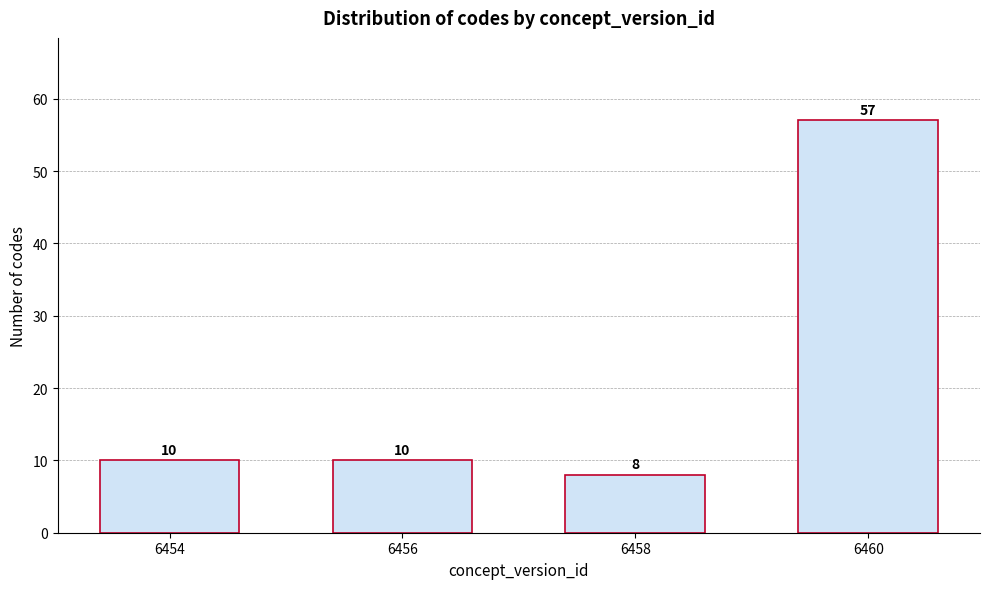

Reading left to right, what are all the values shown in this chart?

6454=10	6456=10	6458=8	6460=57